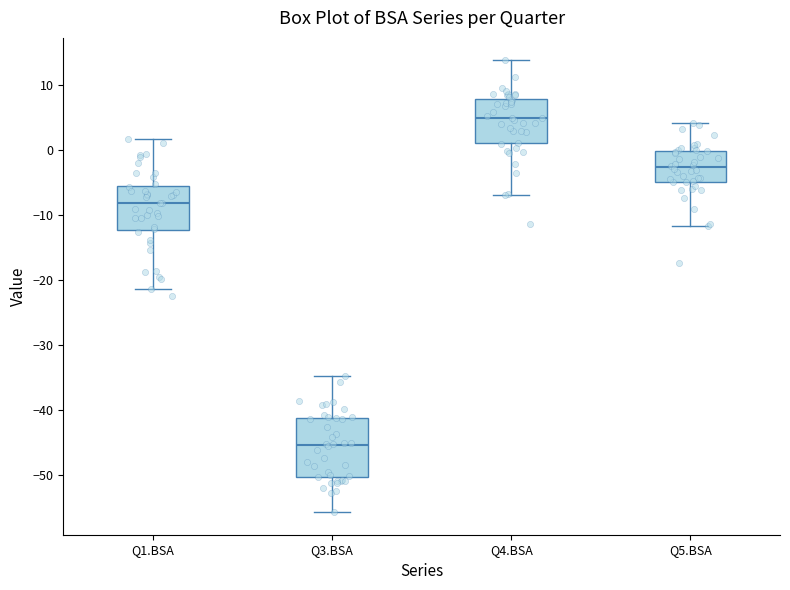

Where does the upper whisker of the box for Q5.BSA end on the y-axis? The values are not printed on the chart, so give them approximately, as read against the axis.

4